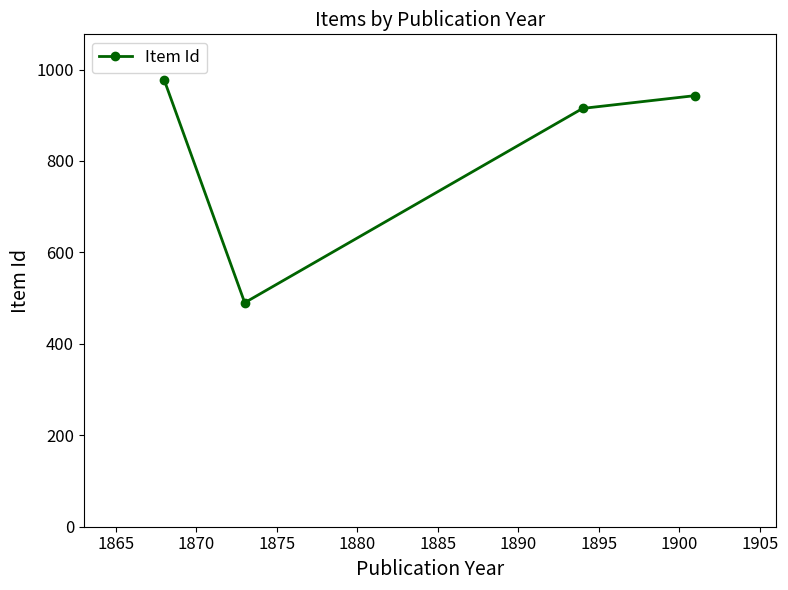

What is the greatest value displayed?

977